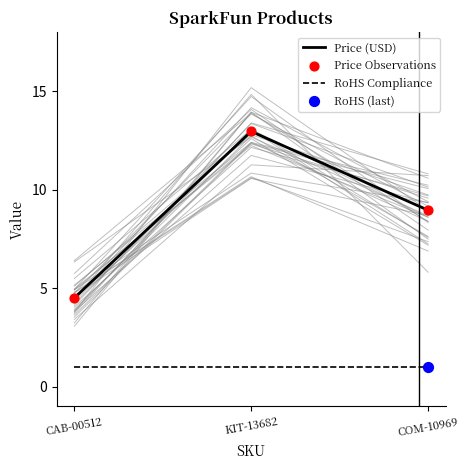

Which series contains the highest Y value?

Price (USD)